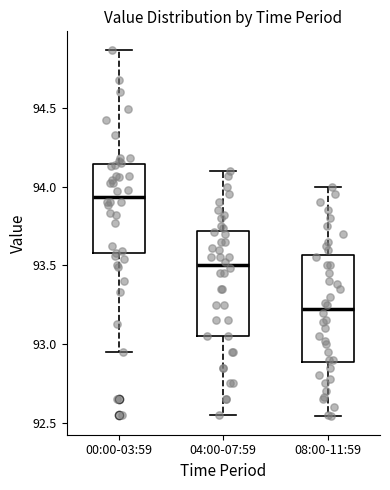

Where is the lower edge of the box for 08:00-11:59 on the y-axis? The values are not printed on the chart, so give them approximately, as read against the axis.

92.90